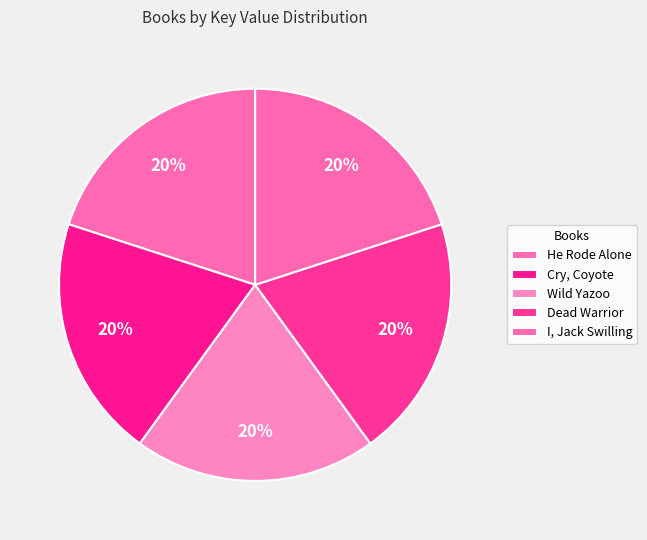

To the nearest percent, what percentage of the pie is Cry, Coyote?

20%